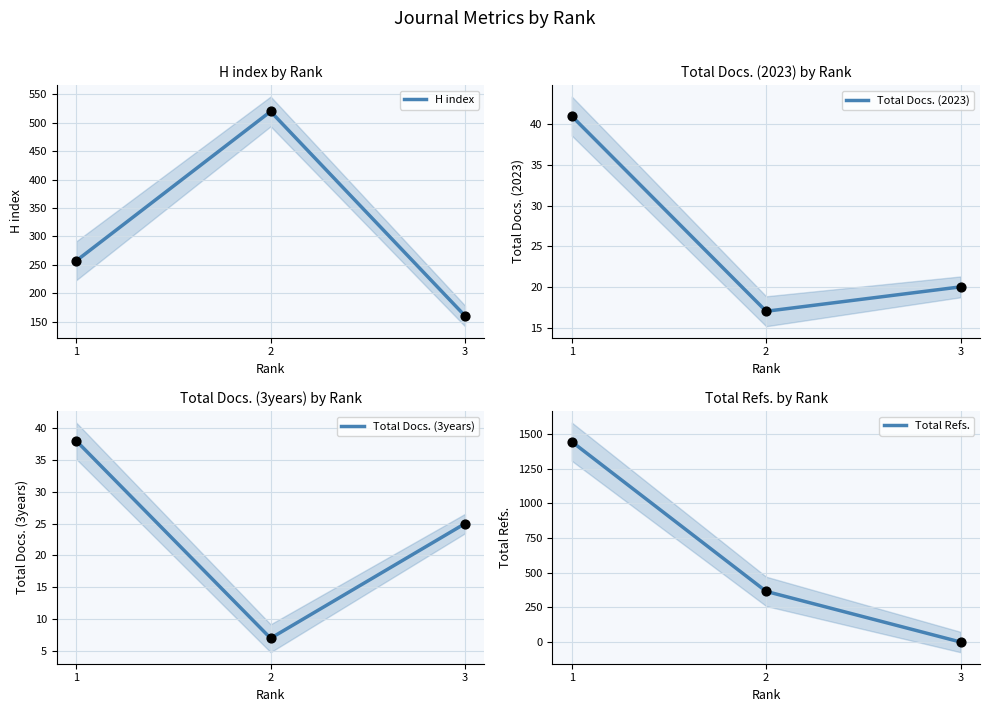

At which category is the sum across all series the highest?

1